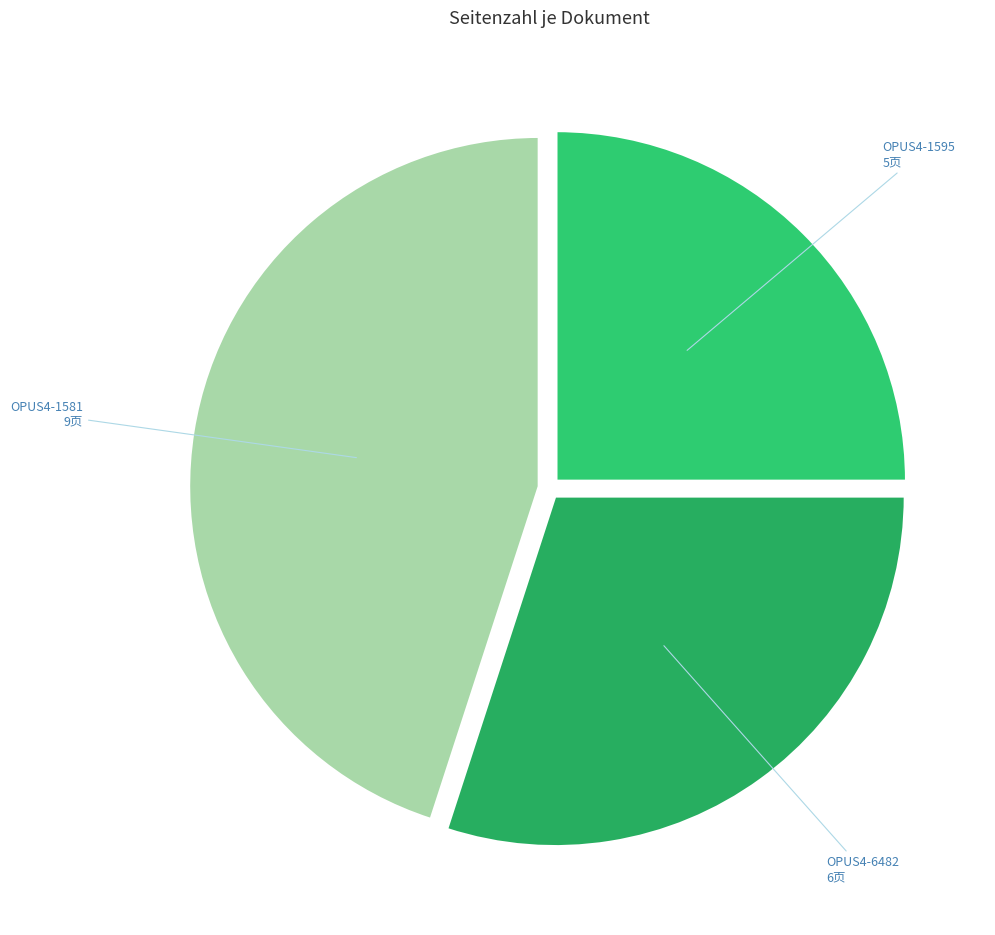

Rank the categories by value from highest to lowest.

OPUS4-1581, OPUS4-6482, OPUS4-1595